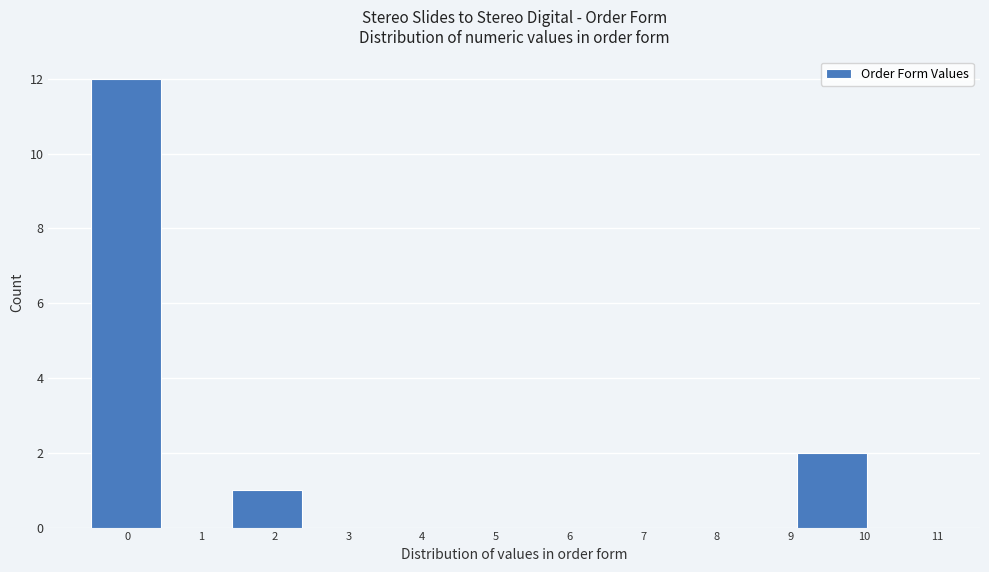

Over which range of the x-axis is the bar tallest?

-0.5 to 0.5